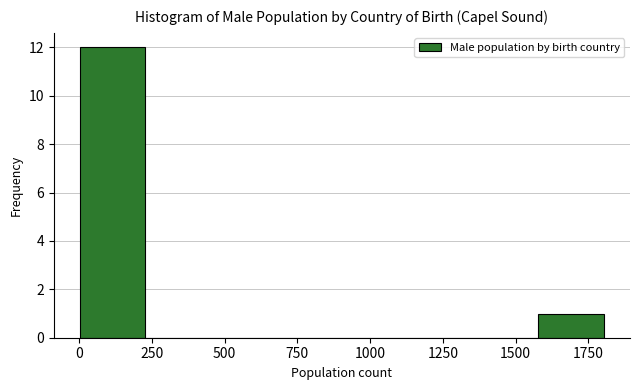

Reading left to right, transcribe this chart: for each bar, give the range it covers on the x-axis and its height. Neither the bar edges nor the heights are printed on the chart, so give them approximately, as read against the axes.

0 to 250: 12
250 to 450: 0
450 to 700: 0
700 to 900: 0
900 to 1150: 0
1150 to 1350: 0
1350 to 1600: 0
1600 to 1800: 1